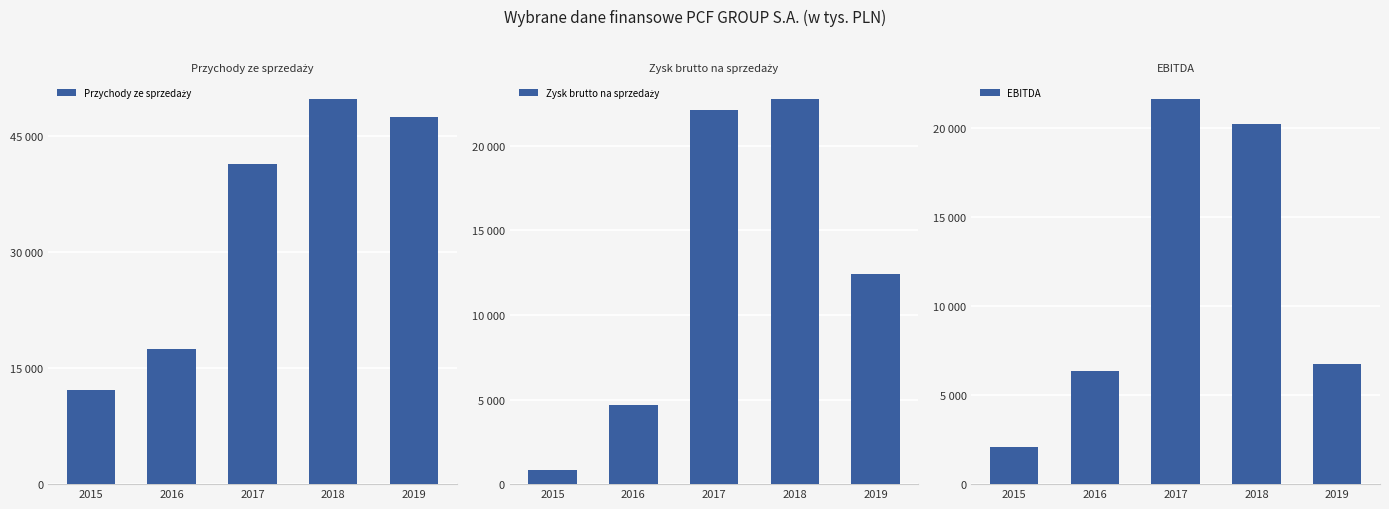

Which series has the largest total across all categories?

Przychody ze sprzedaży